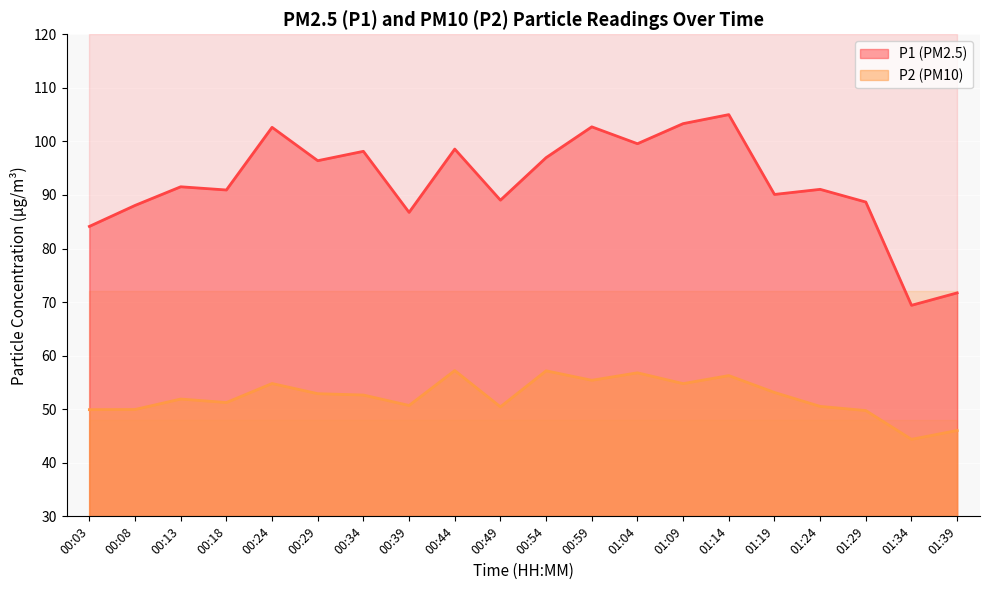

What is the difference between the P2 values at 00:08 and 01:39?

3.9